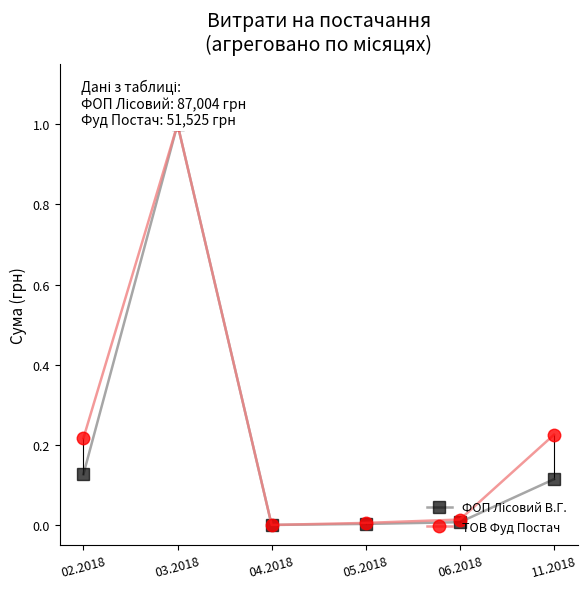

True or false: ТОВ Фуд Постач and ФОП Лісовий В.Г. cross at least once.

False